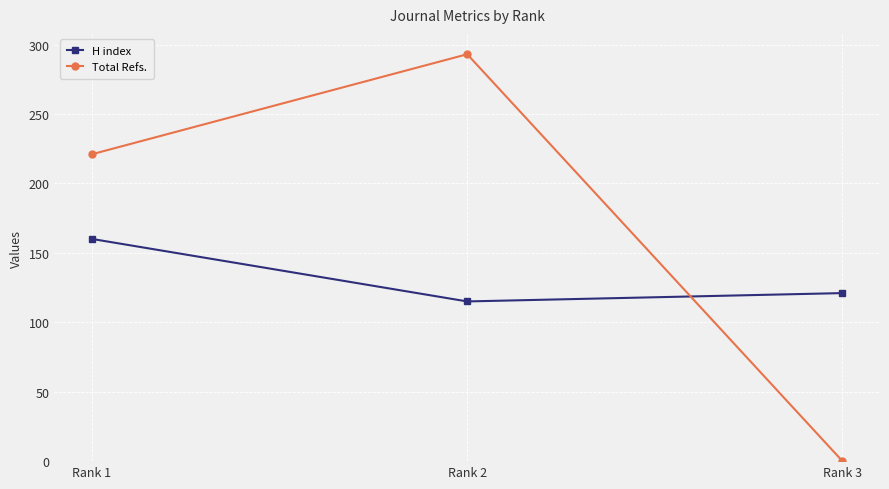

What is the difference between the maximum and minimum values in the H index series?

45